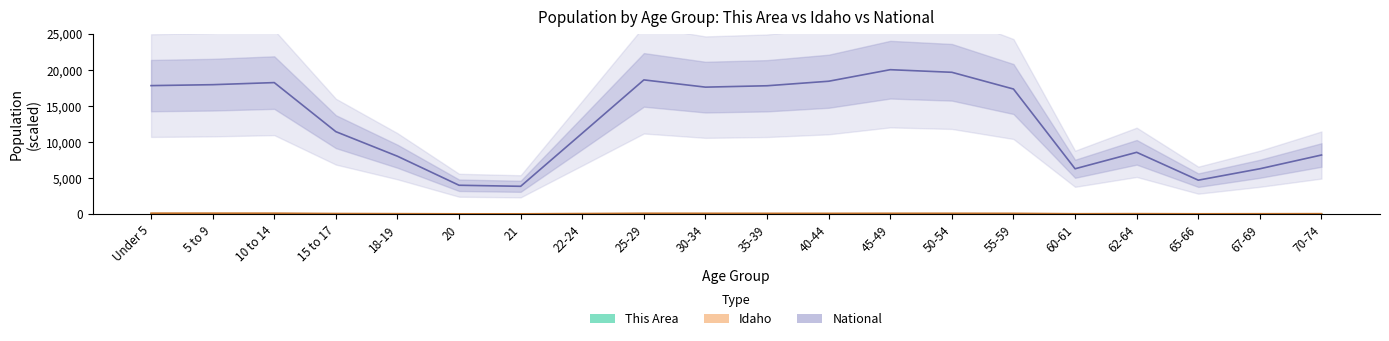

What is the approximate value of National at 50-54?

19638.5